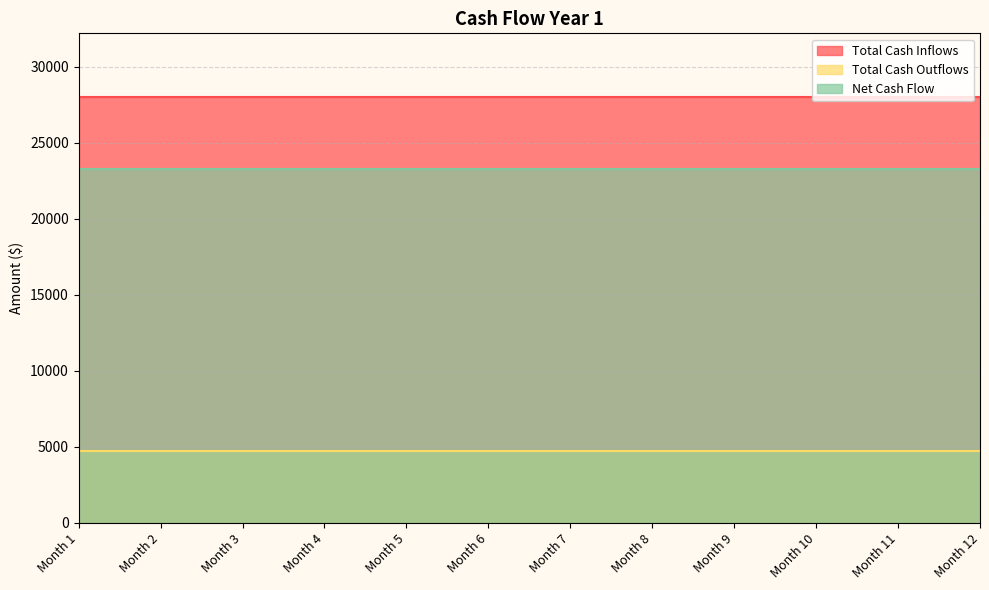

True or false: Total Cash Outflows and Total Cash Inflows cross at least once.

False